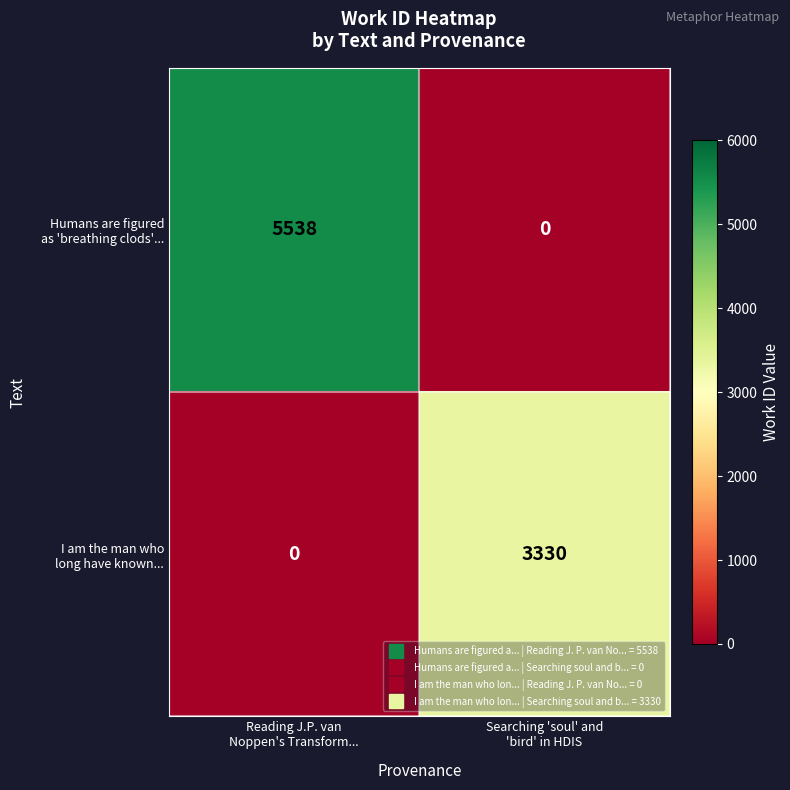

What is the total value across all series at Reading J.P. van
Noppen's Transform...?

5538